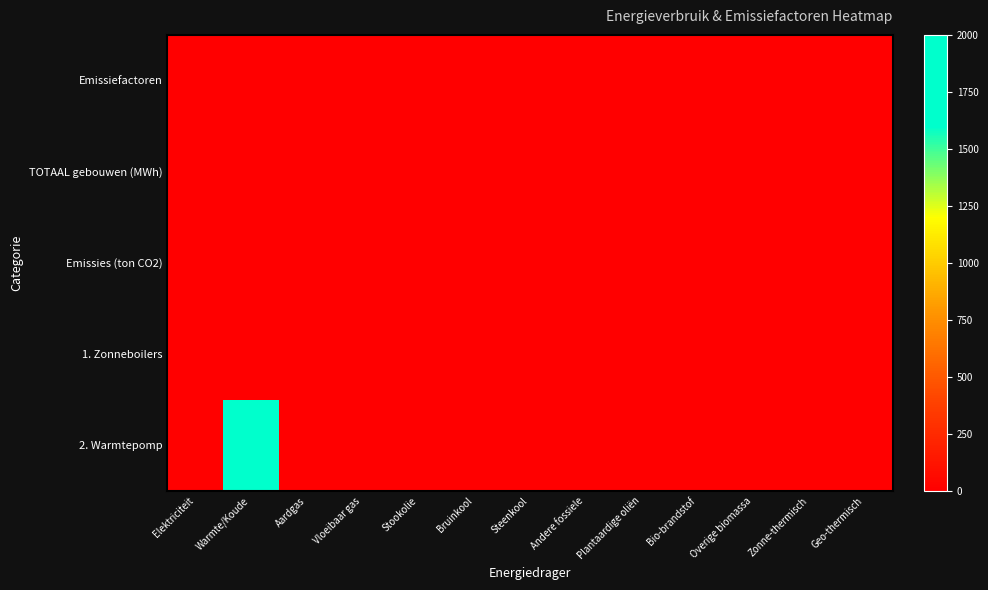

Which series changed the most between Steenkool and Andere fossiele?

Emissiefactoren